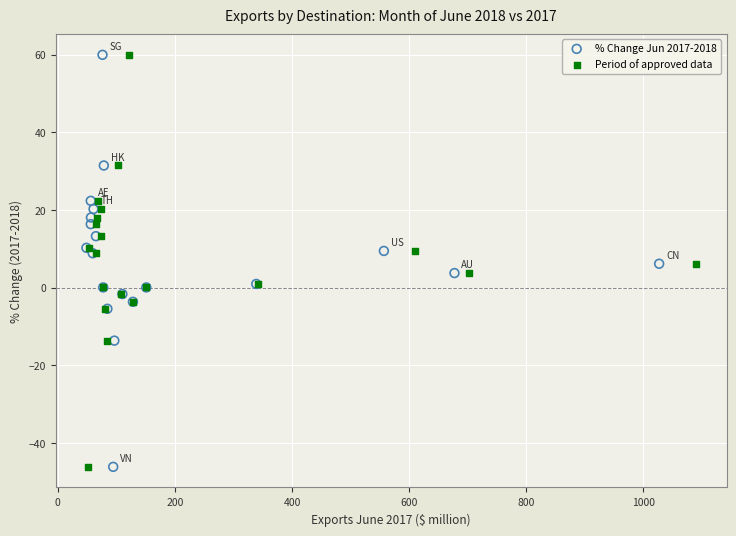

What are all the series names shown in the legend?

% Change Jun 2017-2018, Period of approved data